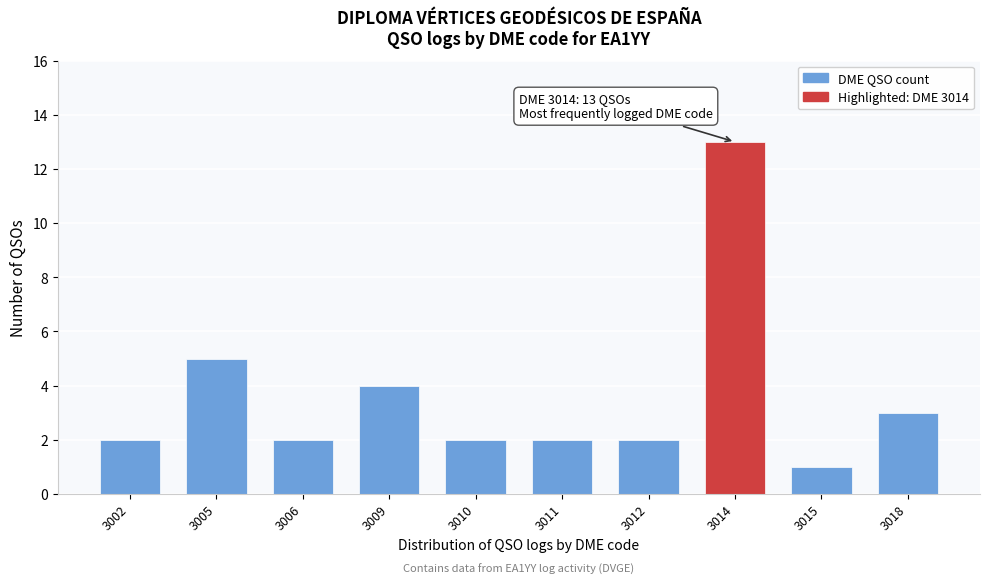

Reading right to left, list all the values displayed in this chart.

3	1	13	2	2	2	4	2	5	2